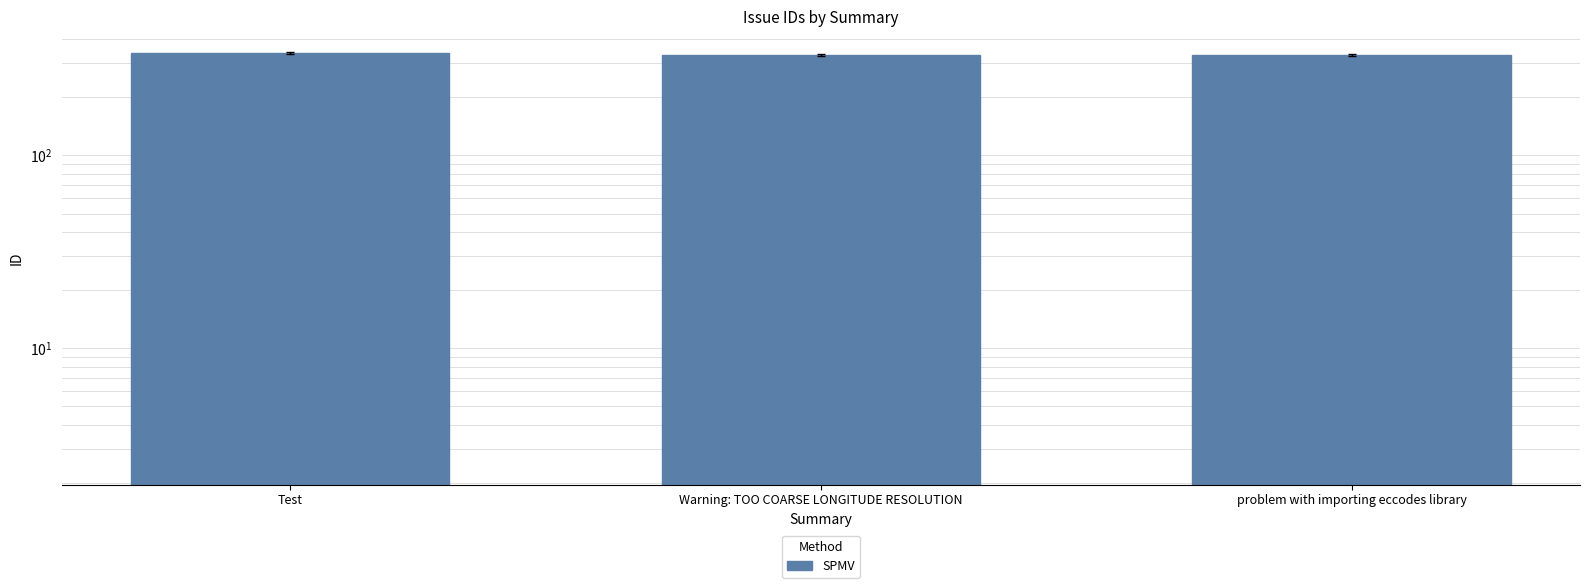

The value at Test is 341. True or false?

True